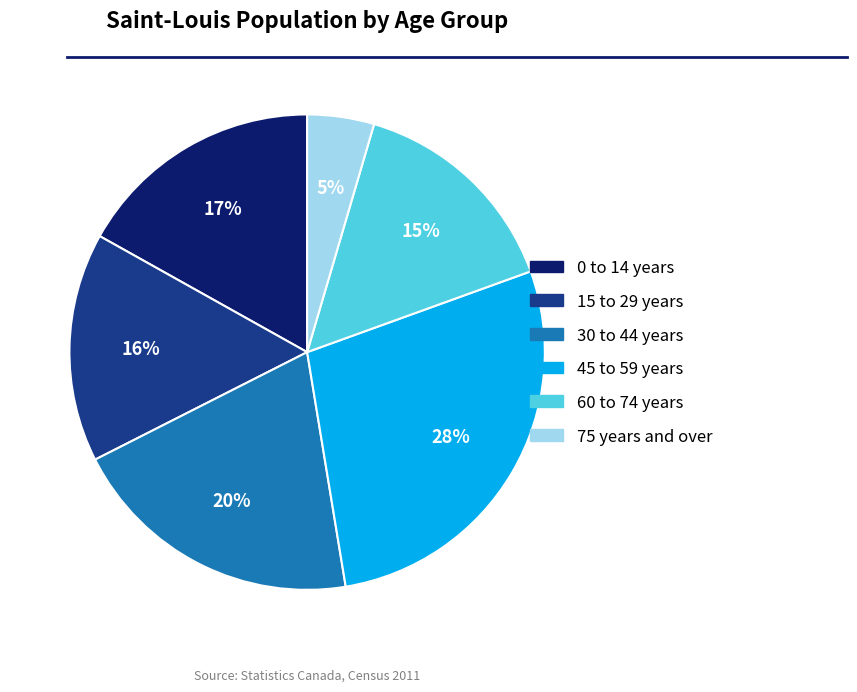

Does 30 to 44 years represent more than half of the total?

No